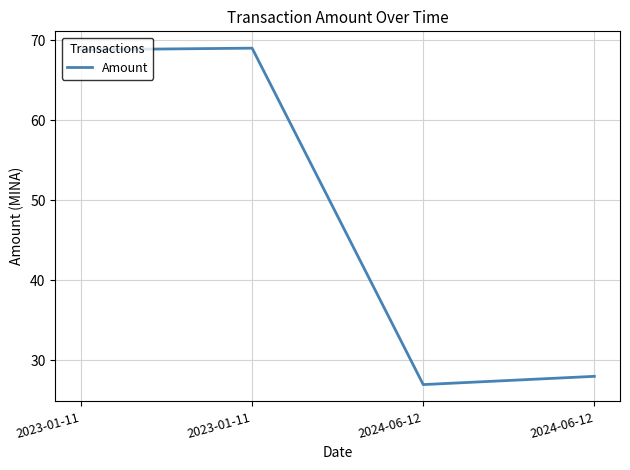

Does the chart display data point markers on the line(s)?

No